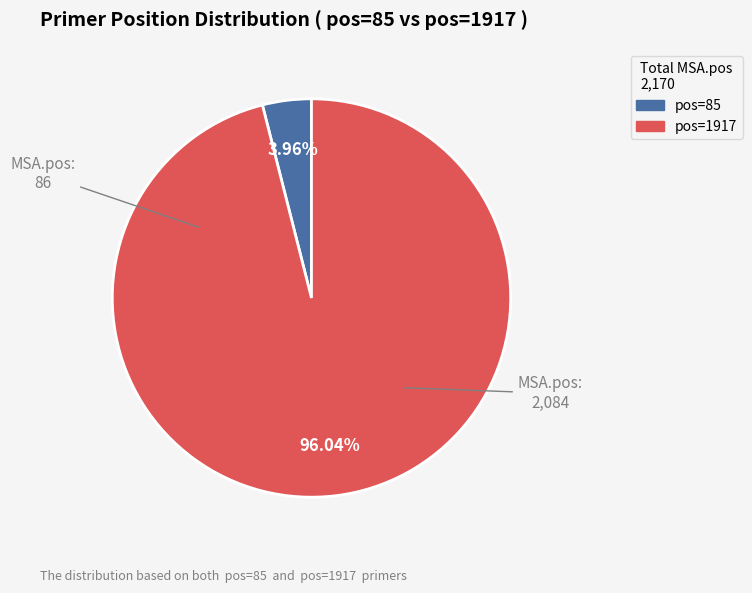

Is there any slice that represents more than half of the pie?

Yes